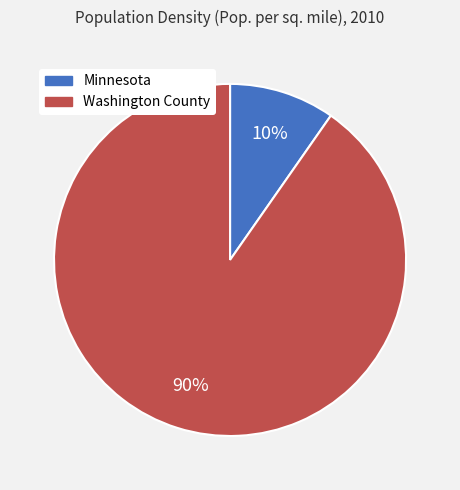

Which slice is the smallest?

Minnesota